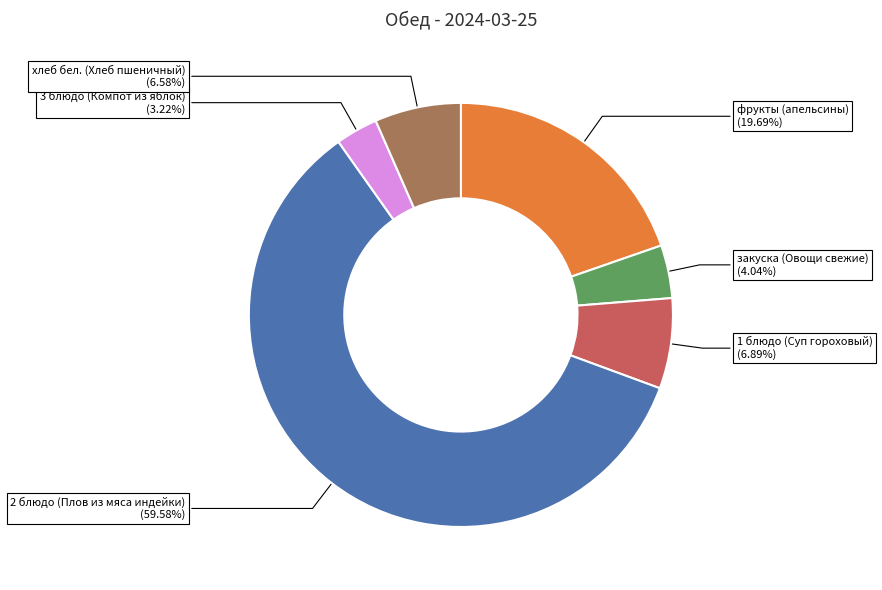

Is there a majority slice in this chart?

Yes